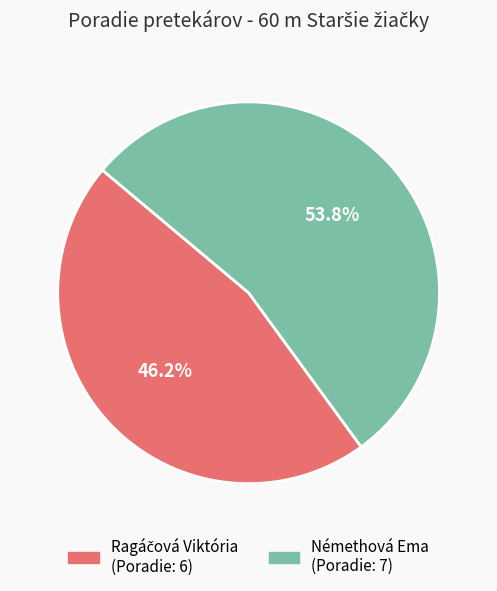

What portion of the pie excludes Némethová Ema?

46.2%